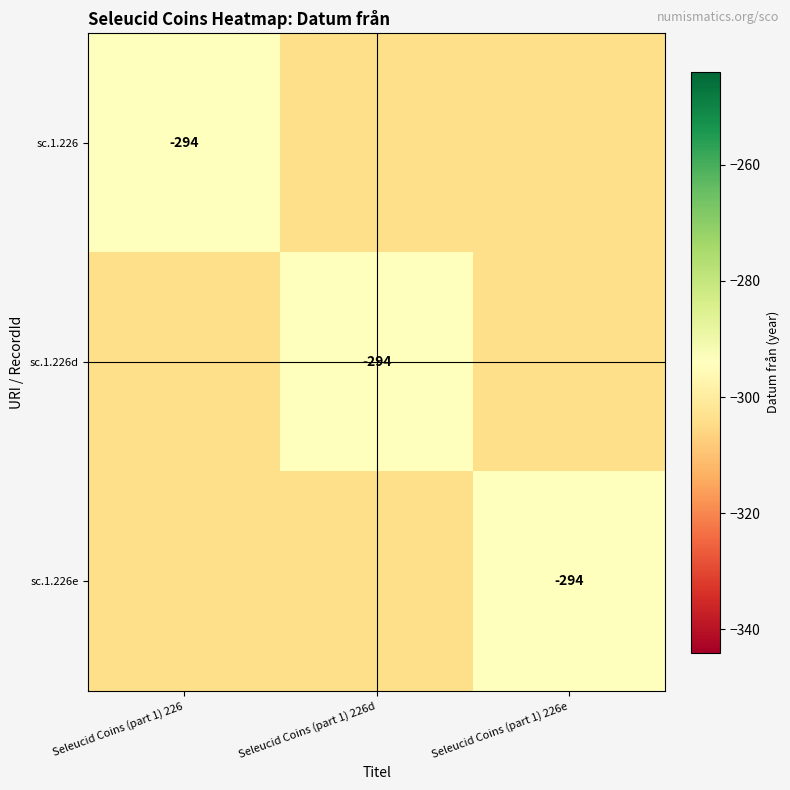

The value of sc.1.226e at Seleucid Coins (part 1) 226e is -294. True or false?

True